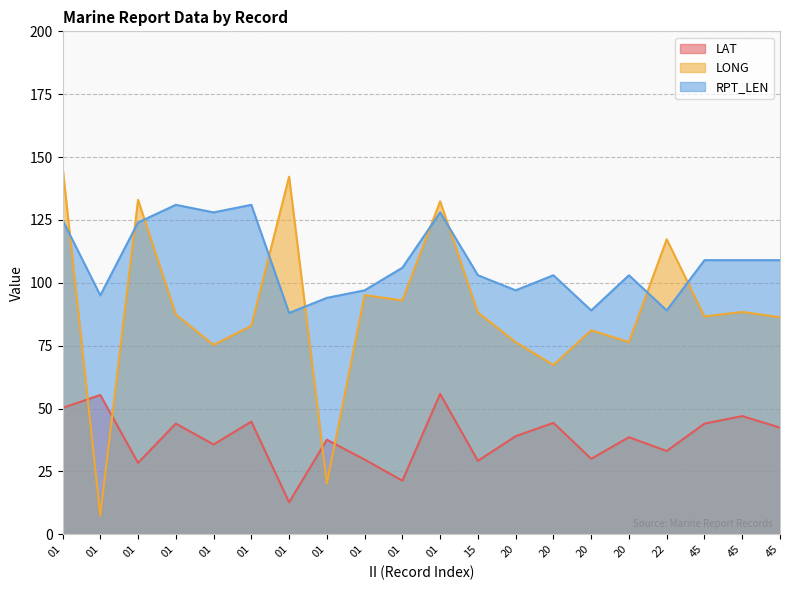

Reading left to right, extract all data points from this chart.

LAT: 50.2	55.4	28.4	44.0	35.7	44.8	12.7	37.6	29.7	21.3	55.8	29.2	39.0	44.3	30.0	38.6	33.1	44.0	47.0	42.4
LONG: 146.2	7.5	133.0	87.4	75.3	82.9	142.2	20.2	95.1	93.0	132.4	88.2	76.4	67.3	81.1	76.4	117.3	86.6	88.4	86.3
RPT_LEN: 125.0	95.0	124.0	131.0	128.0	131.0	88.0	94.0	97.0	106.0	128.0	103.0	97.0	103.0	89.0	103.0	89.0	109.0	109.0	109.0